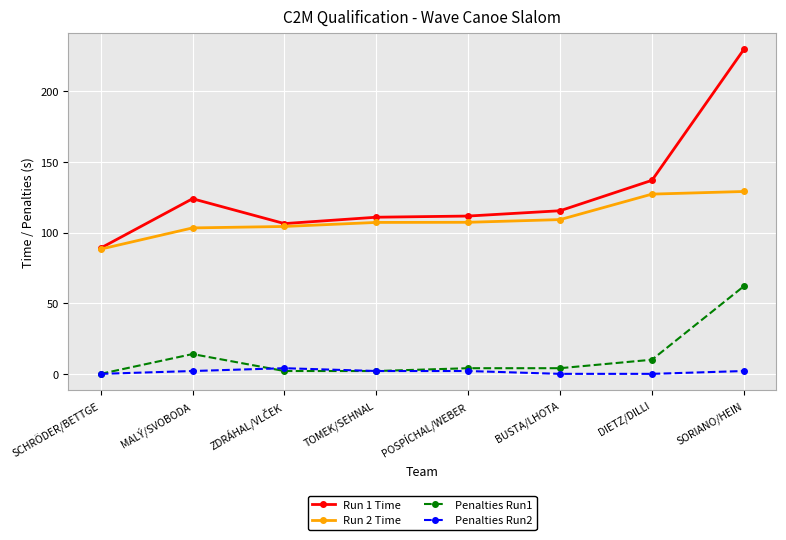

What is the maximum value shown in the chart?

229.6